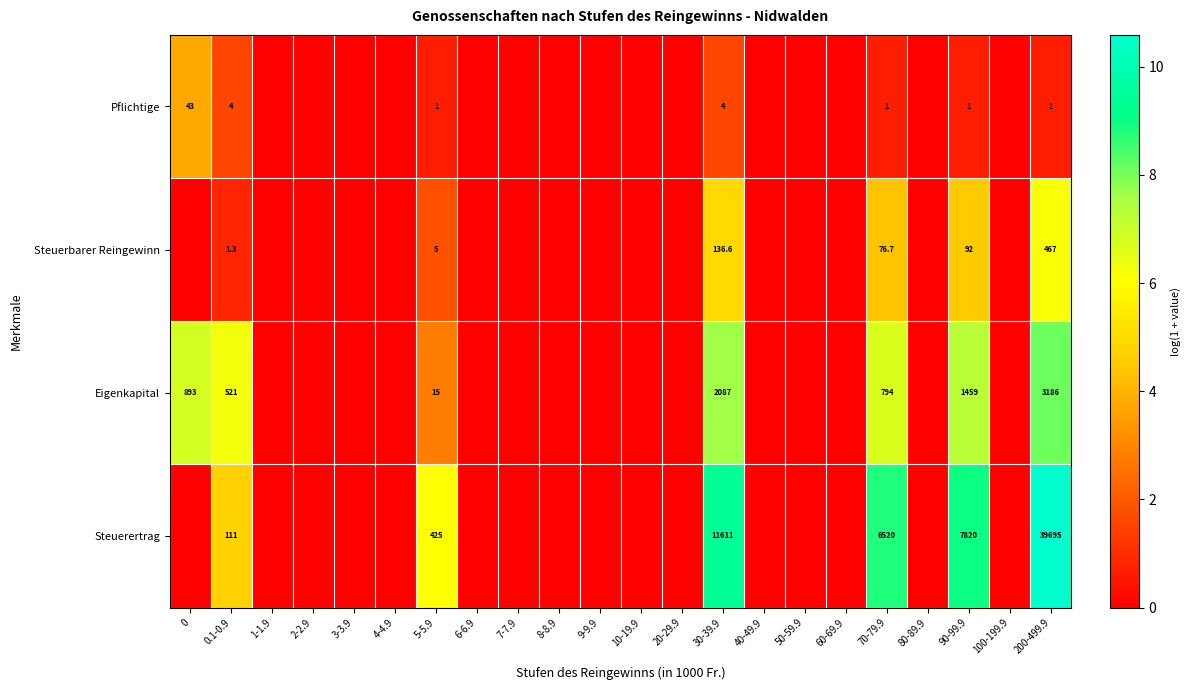

The Steuerertrag series shows 111.0 at 0.1-0.9. True or false?

True